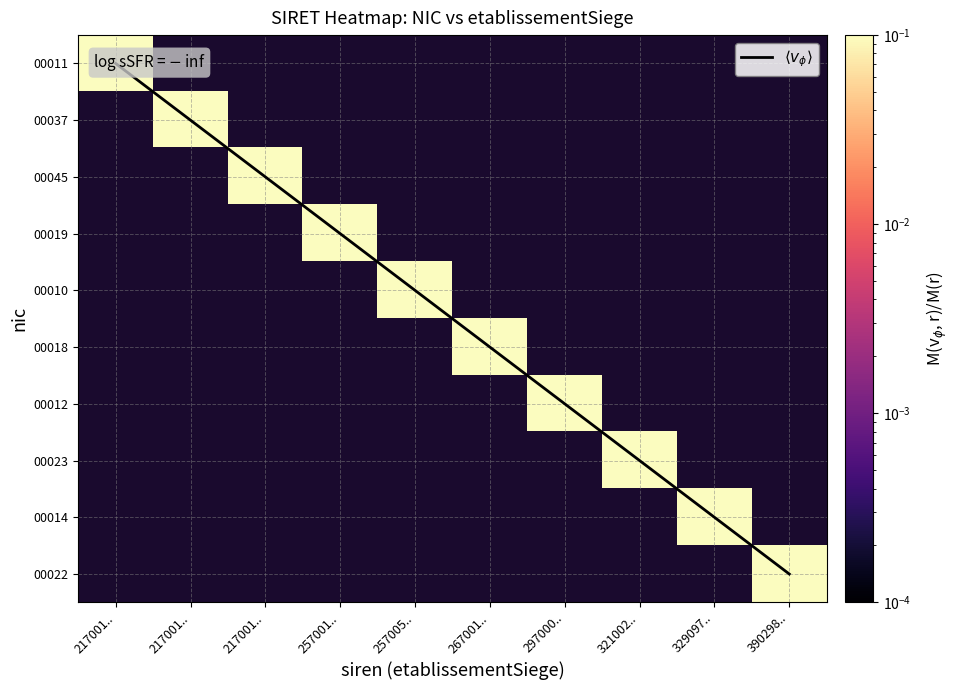

Which series has the widest spread of values?

$\langle v_\phi \rangle$